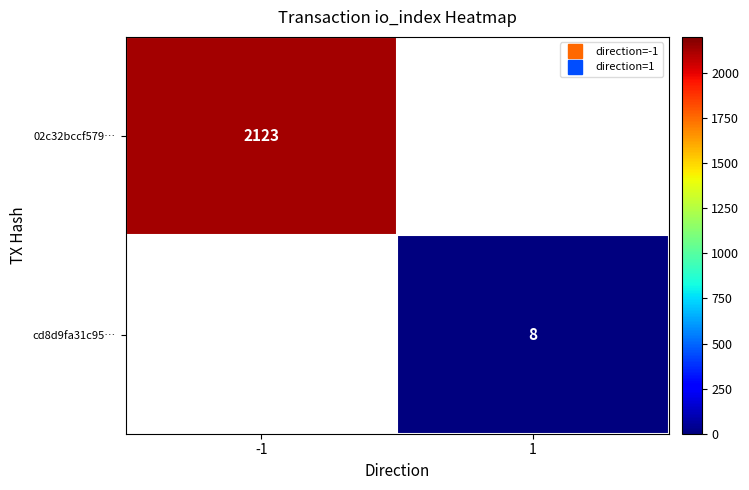

Which series has the widest spread of values?

02c32bccf579…